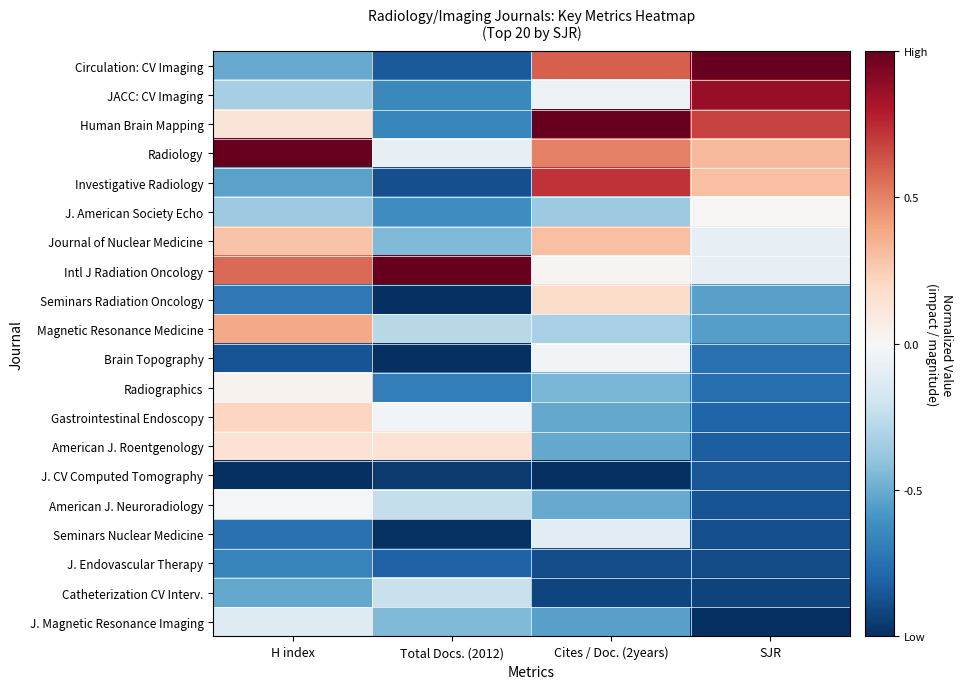

How many categories are shown in the chart?

4